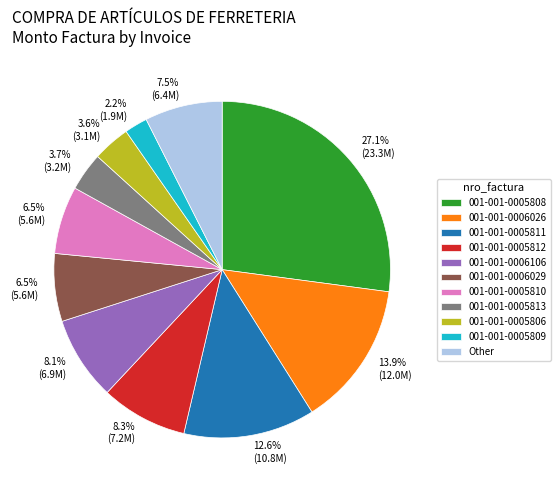

To the nearest percent, what is the difference between the largest and smallest slice percentages?

25%